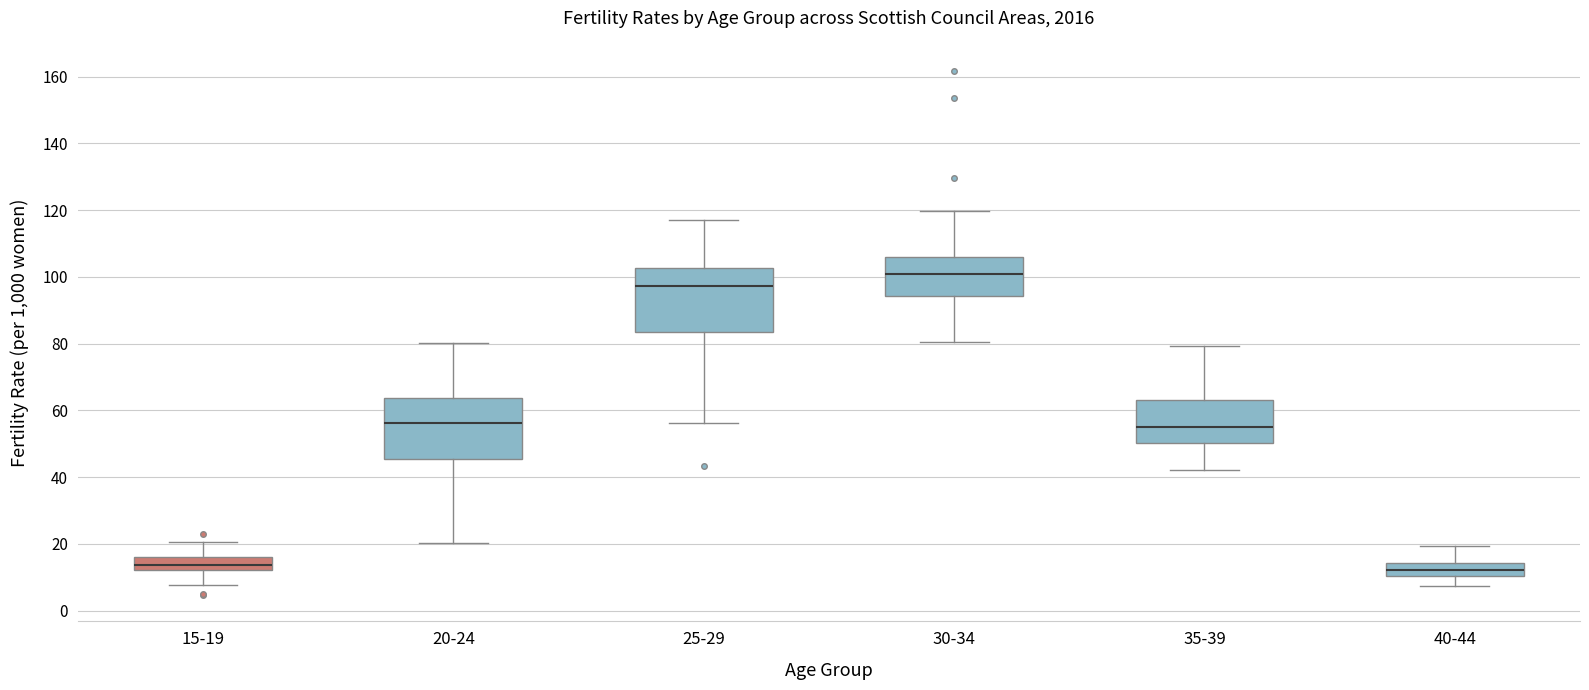

Reading left to right, transcribe this box plot: for each box, give where its median line is, the range the box spans, and where its two whiskers end, as read against the y-axis. The values are not printed on the chart, so give them approximately, as read against the axis.

15-19: median 14, box 12 to 16, whiskers 8 to 20
20-24: median 56, box 46 to 64, whiskers 20 to 80
25-29: median 98, box 84 to 102, whiskers 56 to 118
30-34: median 100, box 94 to 106, whiskers 80 to 120
35-39: median 56, box 50 to 64, whiskers 42 to 80
40-44: median 12, box 10 to 14, whiskers 8 to 20